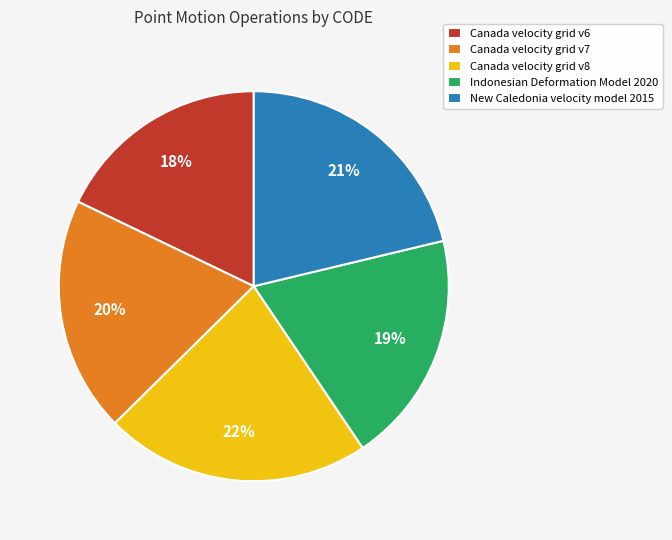

Which slice is the smallest?

Canada velocity grid v6